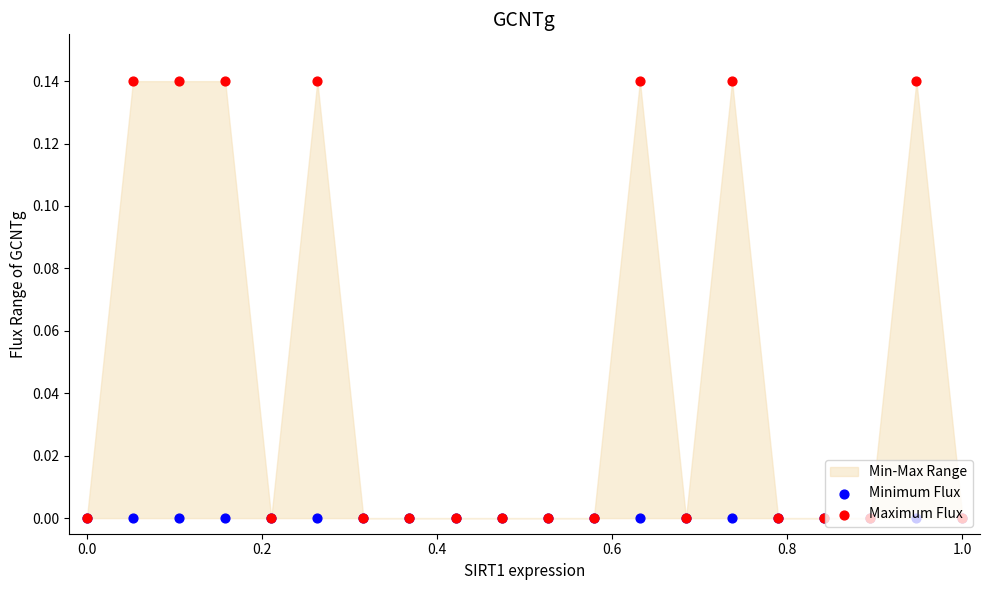

Is the value of Maximum Flux at 13 greater than the value of Minimum Flux at 15?

No